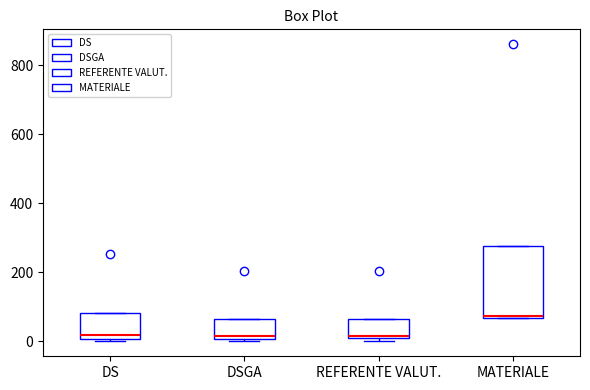

Which box is the tallest, from its lower edge to its upper edge?

MATERIALE